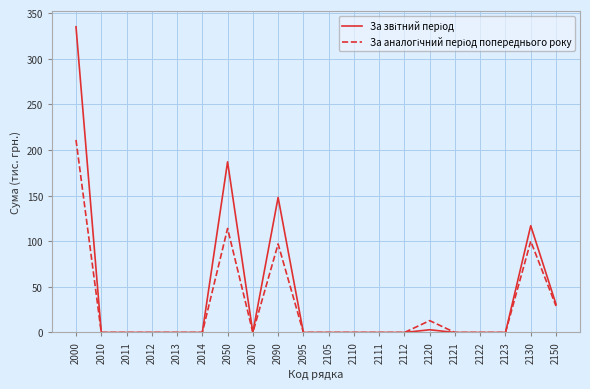

Does the chart have visible grid lines?

Yes